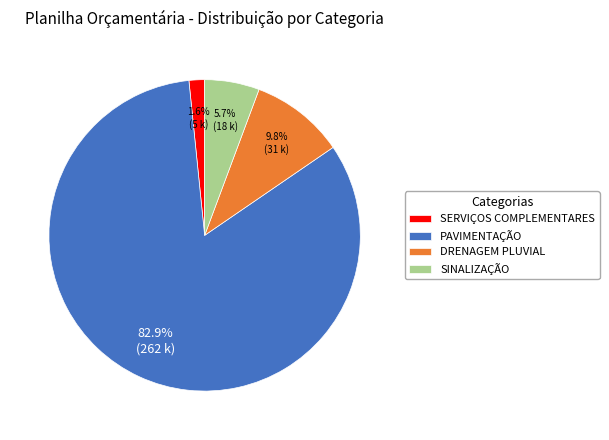

How much of the chart is everything except PAVIMENTAÇÃO?

17.1%